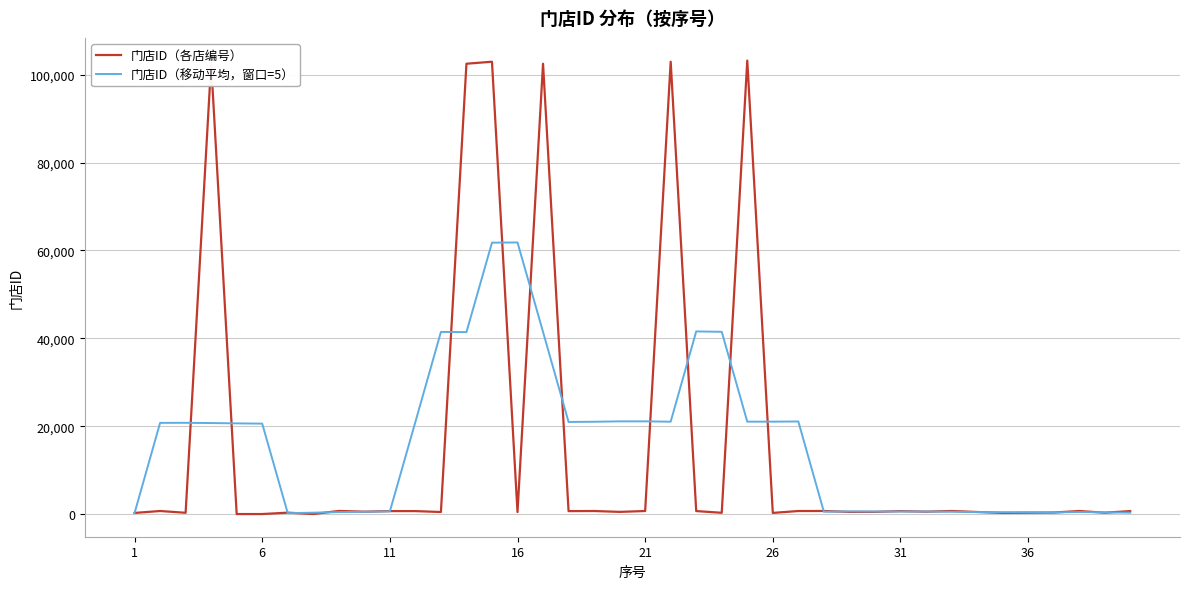

What is the average value of the 门店ID（移动平均，窗口=5） series?

15845.9